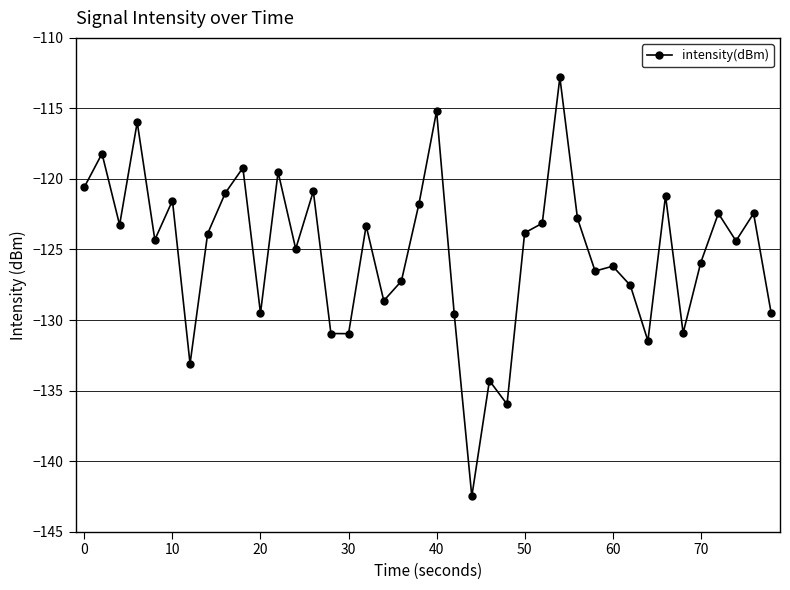

What is the maximum value shown in the chart?

-112.8